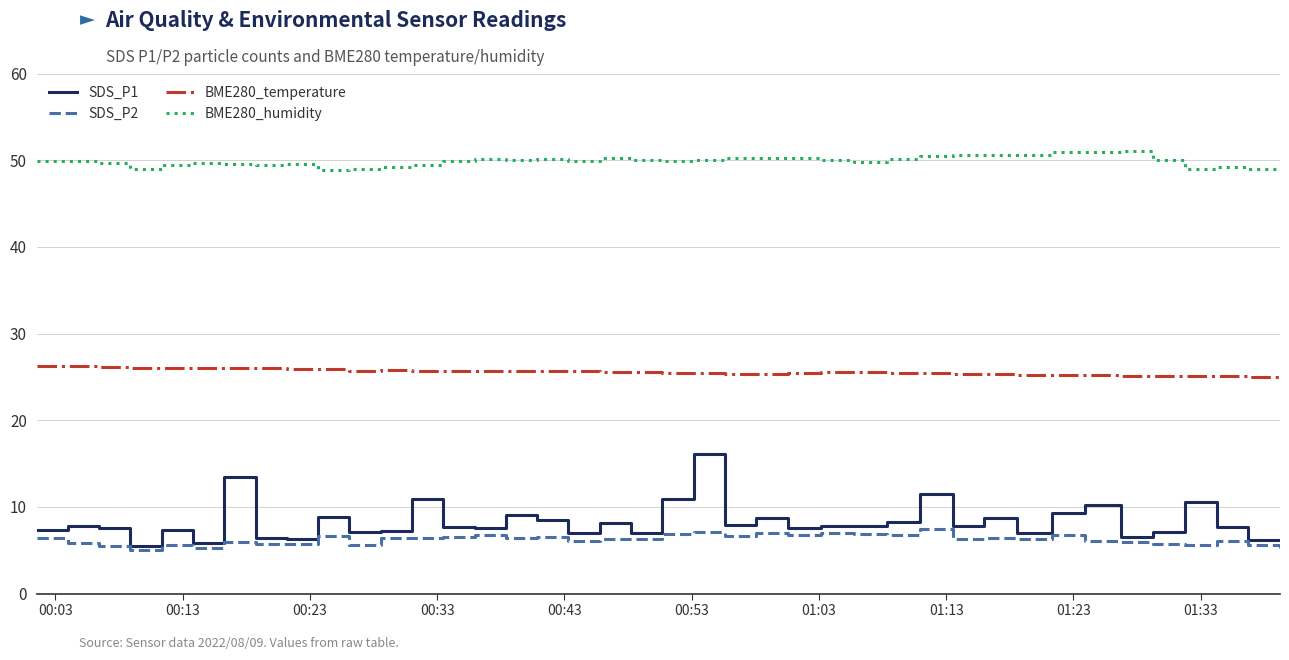

Which series has the largest total across all categories?

BME280_humidity